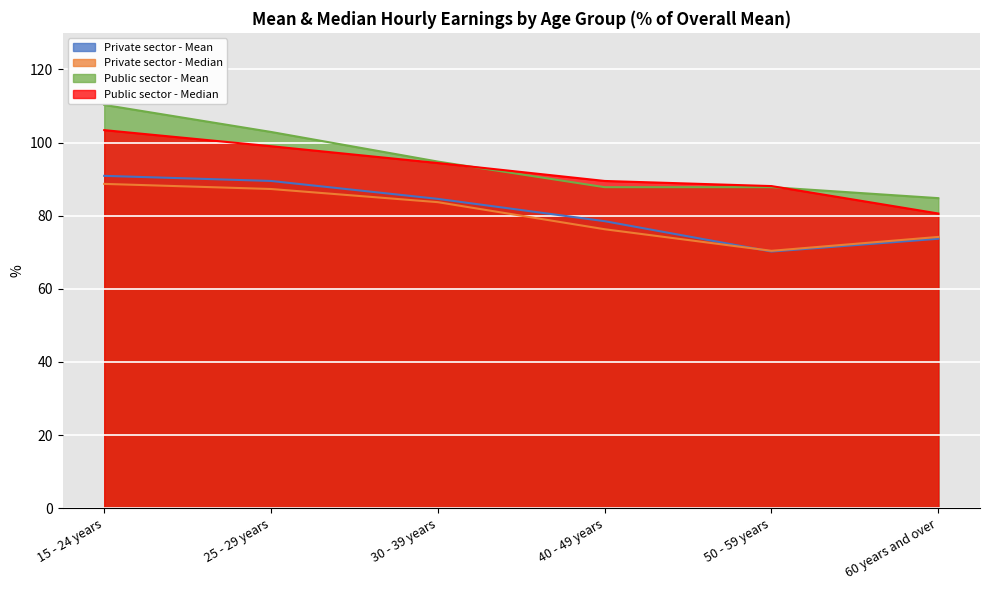

Reading left to right, what are all the values shown in this chart?

Private sector - Mean: 90.9	89.5	84.6	78.5	70.2	73.7
Private sector - Median: 88.7	87.3	83.7	76.3	70.4	74.2
Public sector - Mean: 110.3	102.9	94.8	87.8	87.8	84.8
Public sector - Median: 103.4	99.0	94.4	89.5	88.1	80.6